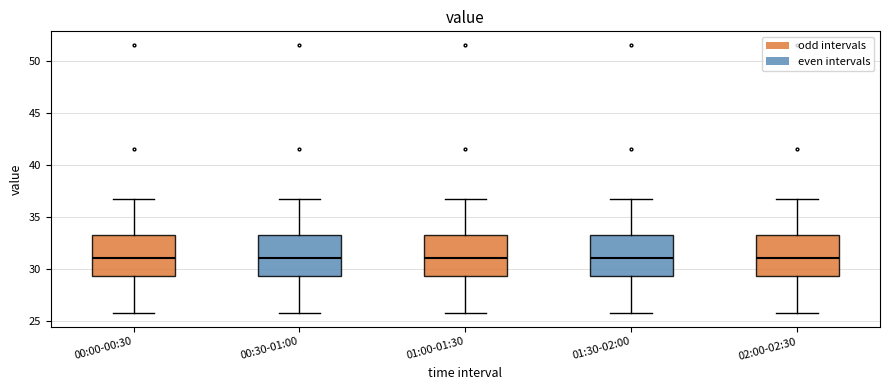

Reading left to right, read every box against the y-axis: the position of its median line, the range the box covers, and the ends of its whiskers. The values are not printed on the chart, so give them approximately, as read against the axis.

00:00-00:30: median 31.0, box 29.5 to 33.5, whiskers 26.0 to 36.5
00:30-01:00: median 31.0, box 29.5 to 33.5, whiskers 26.0 to 36.5
01:00-01:30: median 31.0, box 29.5 to 33.5, whiskers 26.0 to 36.5
01:30-02:00: median 31.0, box 29.5 to 33.5, whiskers 26.0 to 36.5
02:00-02:30: median 31.0, box 29.5 to 33.5, whiskers 26.0 to 36.5